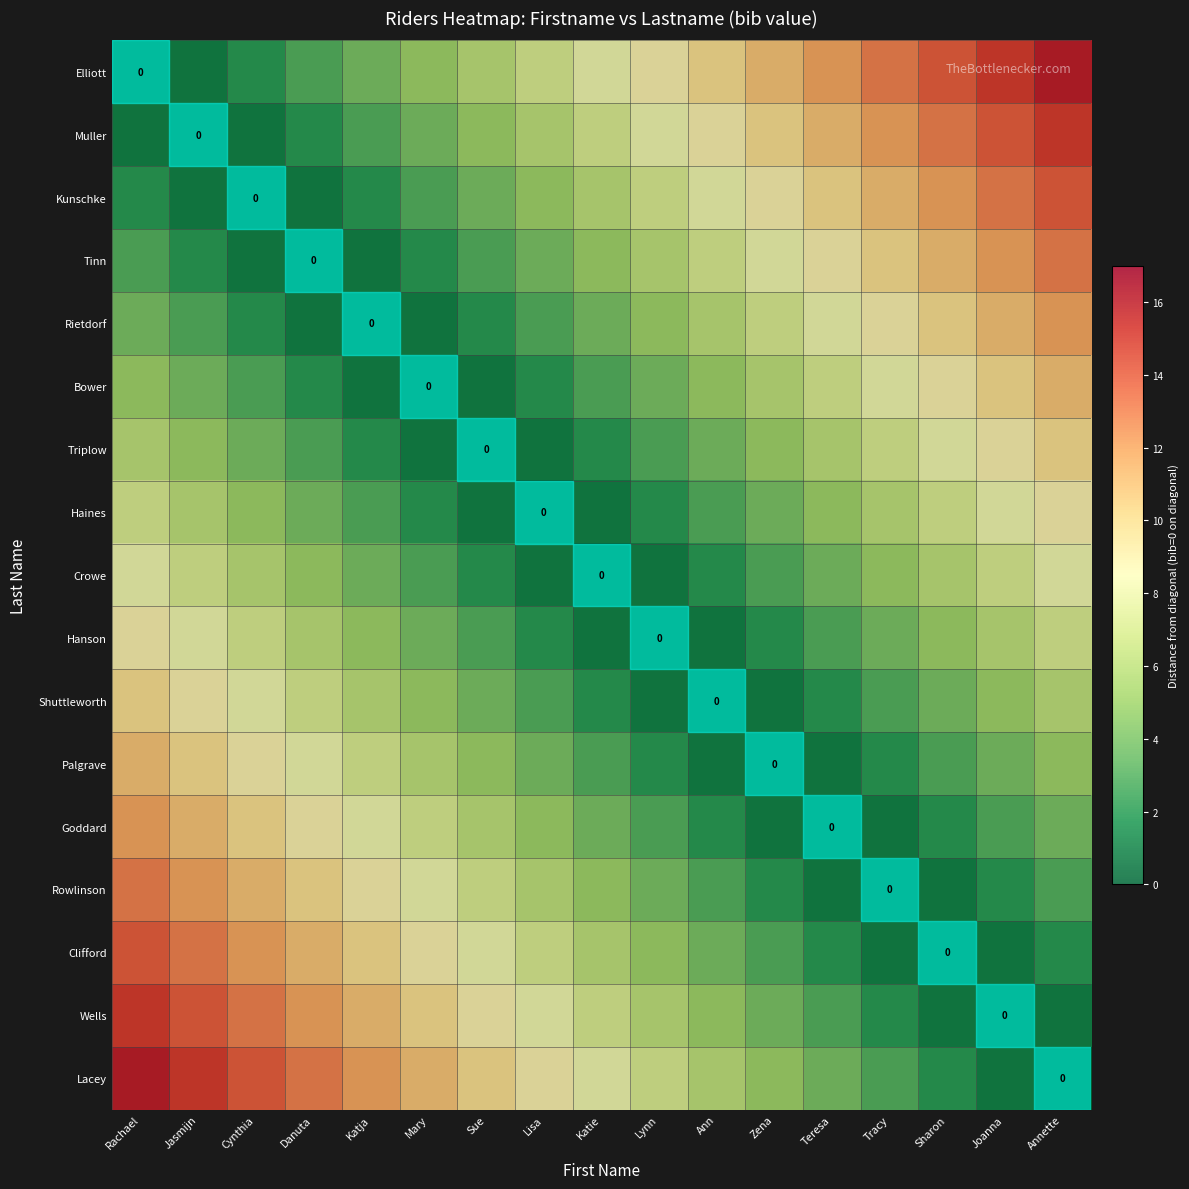

At how many categories does at least one series exceed 2?

17